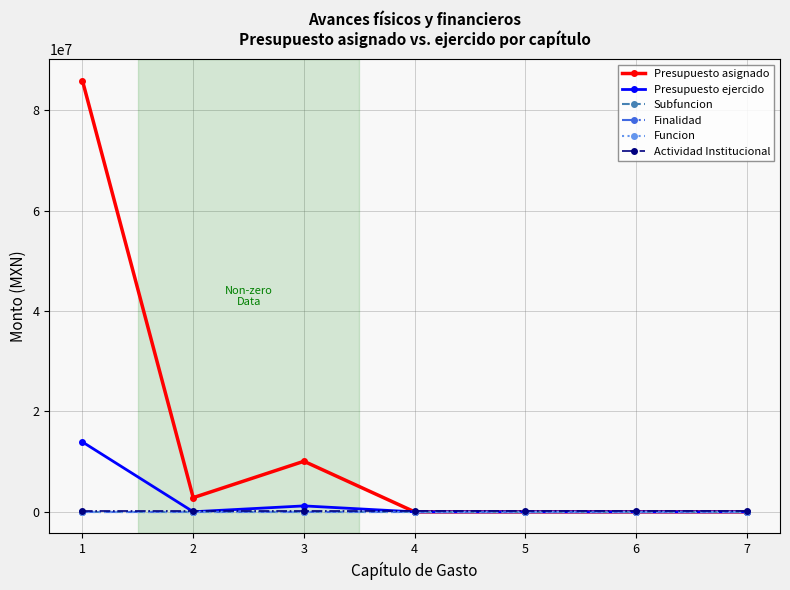

What is the average value of the Finalidad series?

3.0